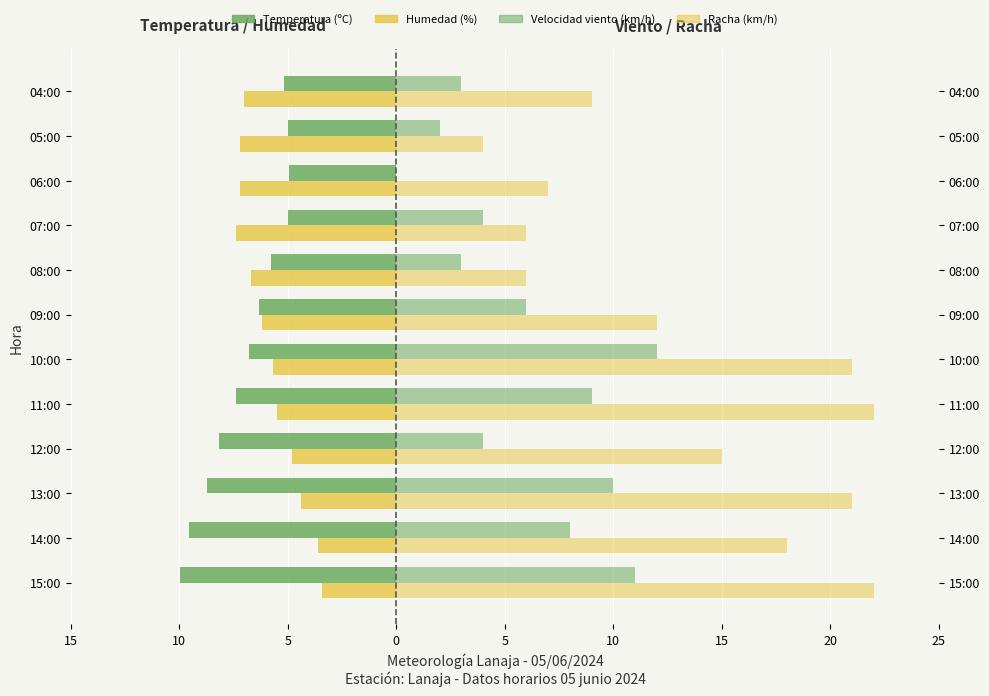

What are all the series names shown in the legend?

Temperatura (ºC), Humedad (%), Velocidad viento (km/h), Racha (km/h)